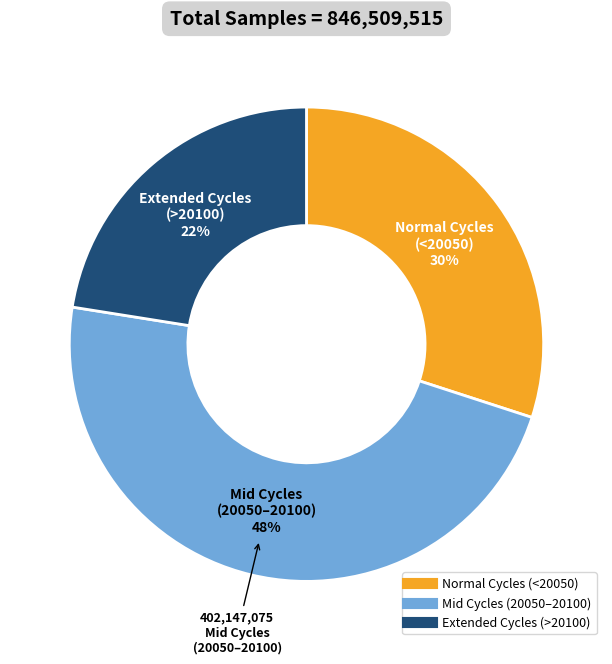

To the nearest percent, what is the average slice percentage?

33%